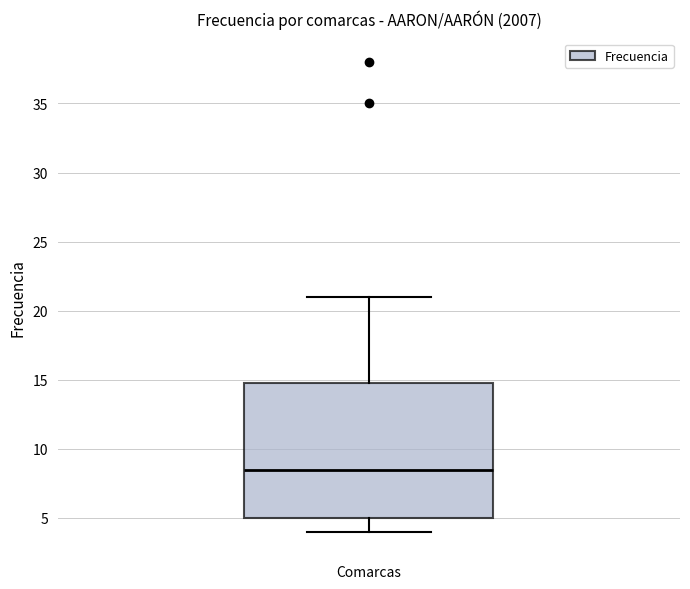

Where is the lower edge of the box for Comarcas on the y-axis? The values are not printed on the chart, so give them approximately, as read against the axis.

5.0